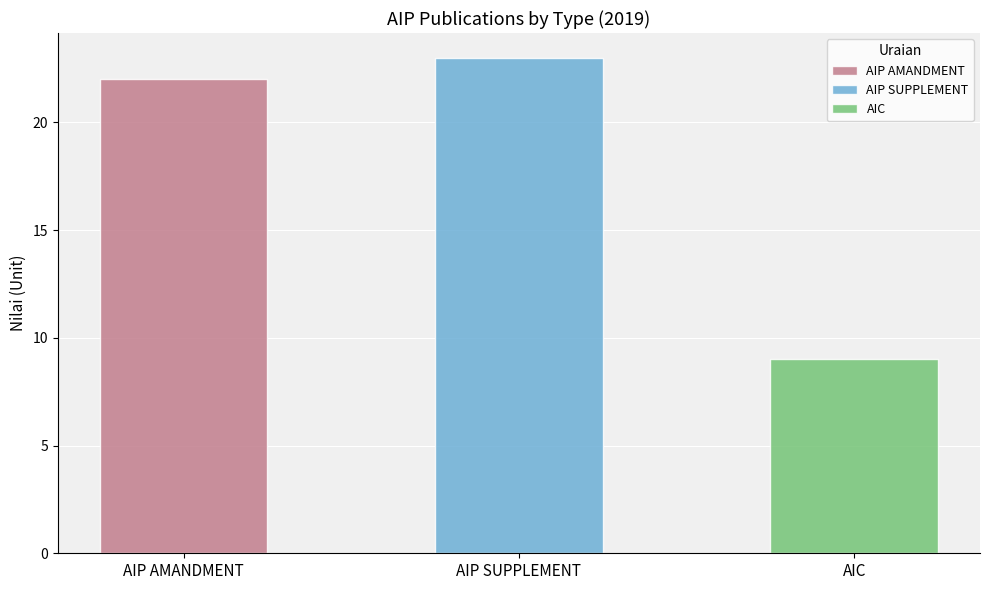

List the labels in order of value, smallest first.

AIC, AIP AMANDMENT, AIP SUPPLEMENT